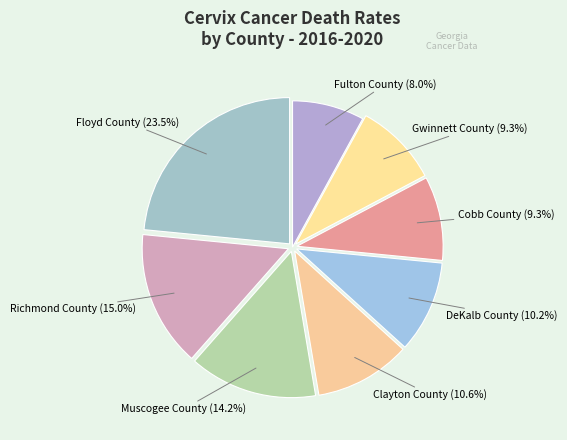

Which category has the biggest portion of the pie?

Floyd County